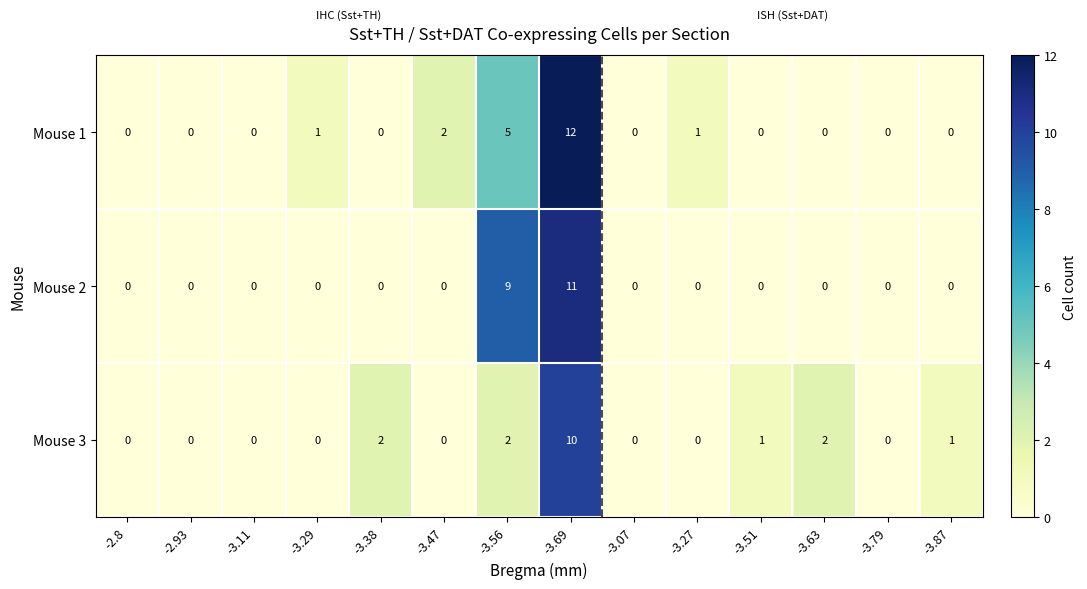

At which category is the sum across all series the highest?

-3.69